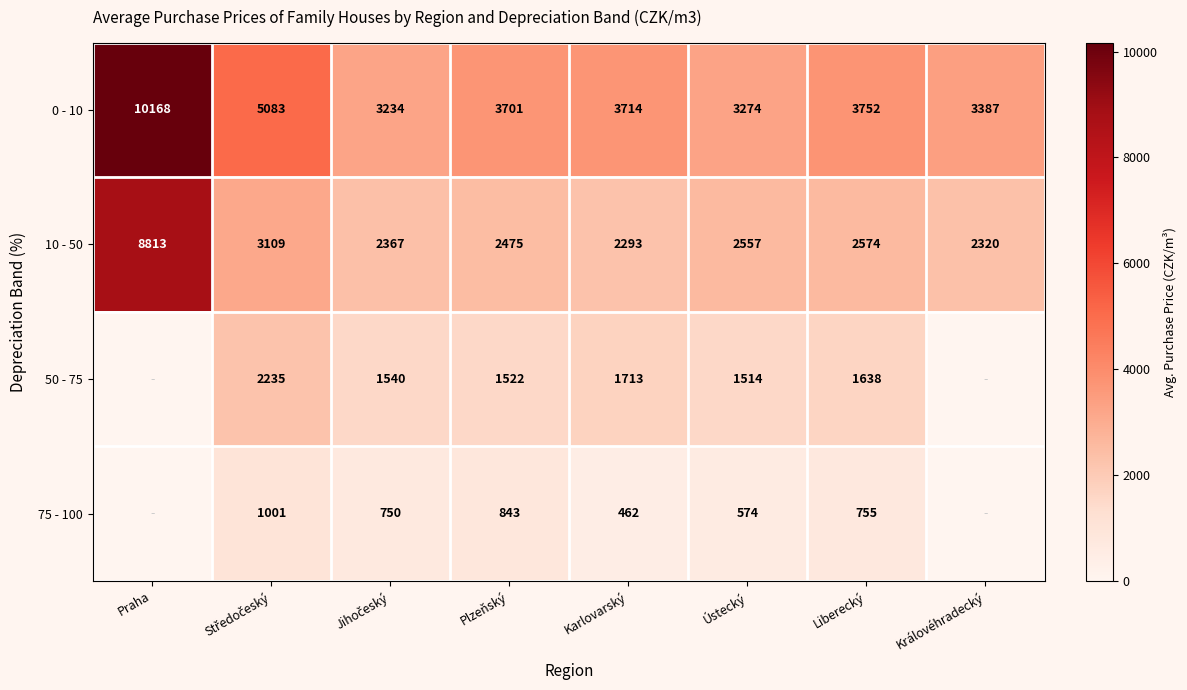

True or false: 0 - 10 has a value of 2038 at Ústecký.

False